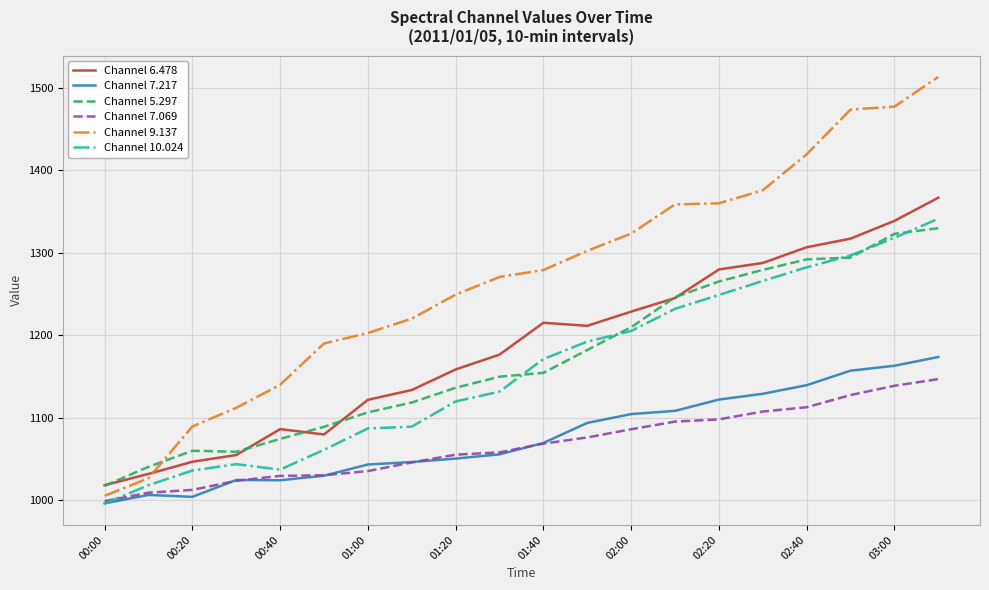

What is the highest value of the Channel 7.217 series?

1173.9